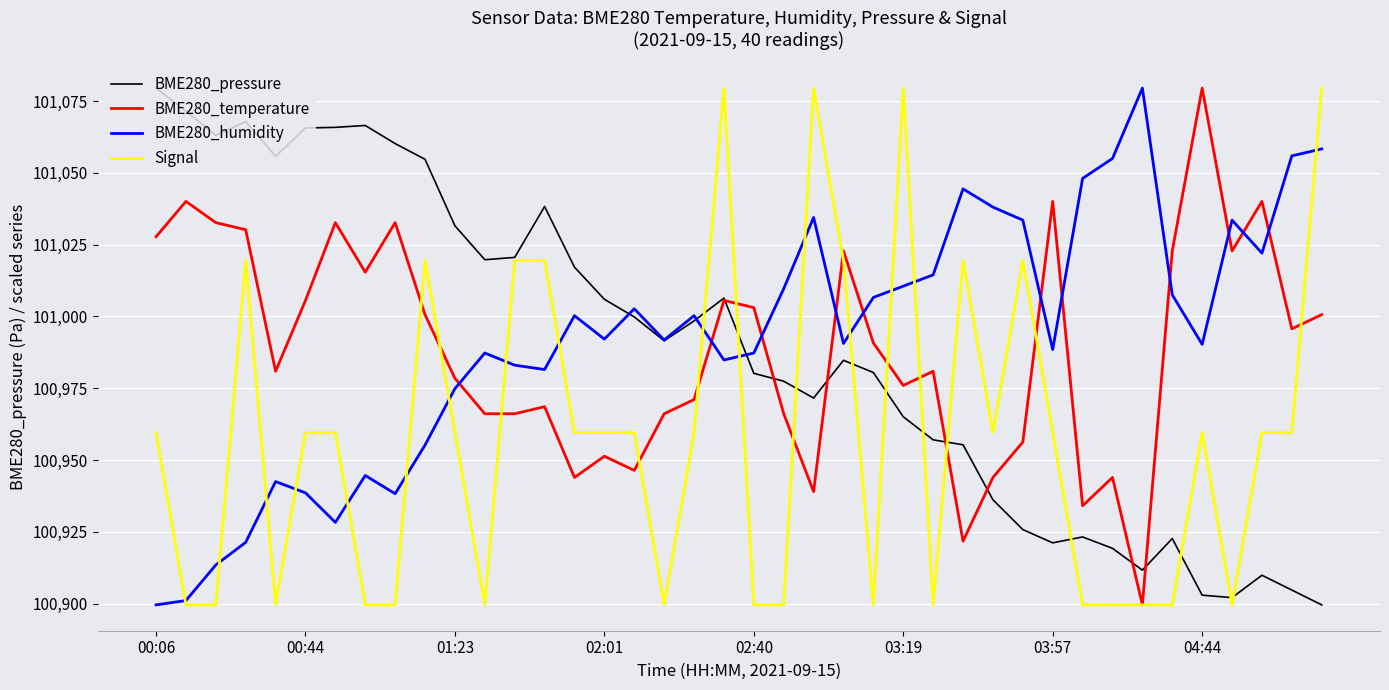

What is the maximum value shown in the chart?

101079.5